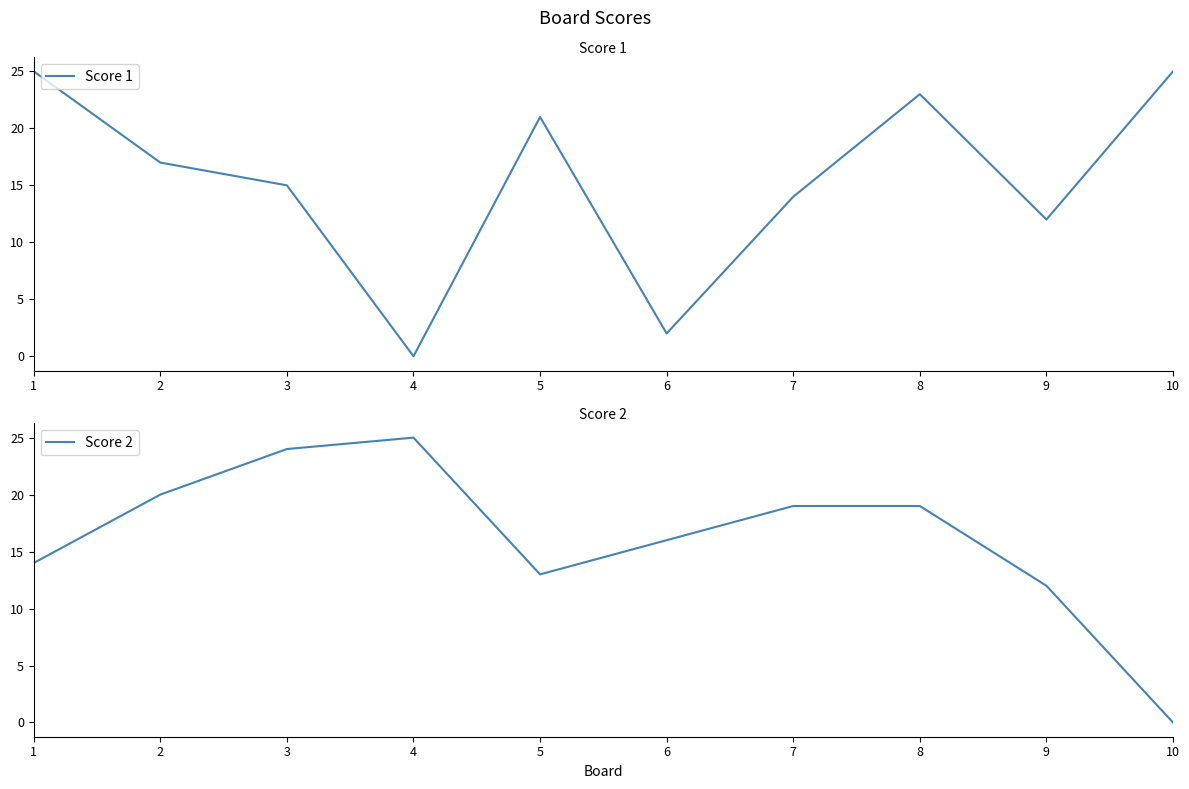

How many times do Score 2 and Score 1 cross each other?

4